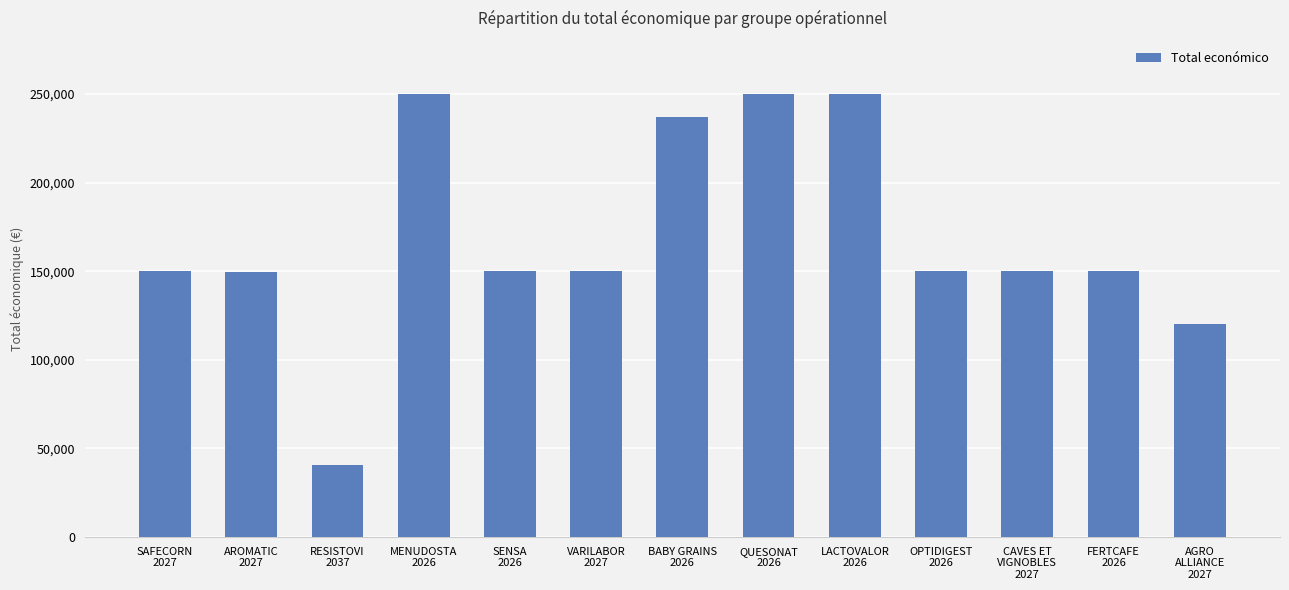

Are the bars horizontal?

No